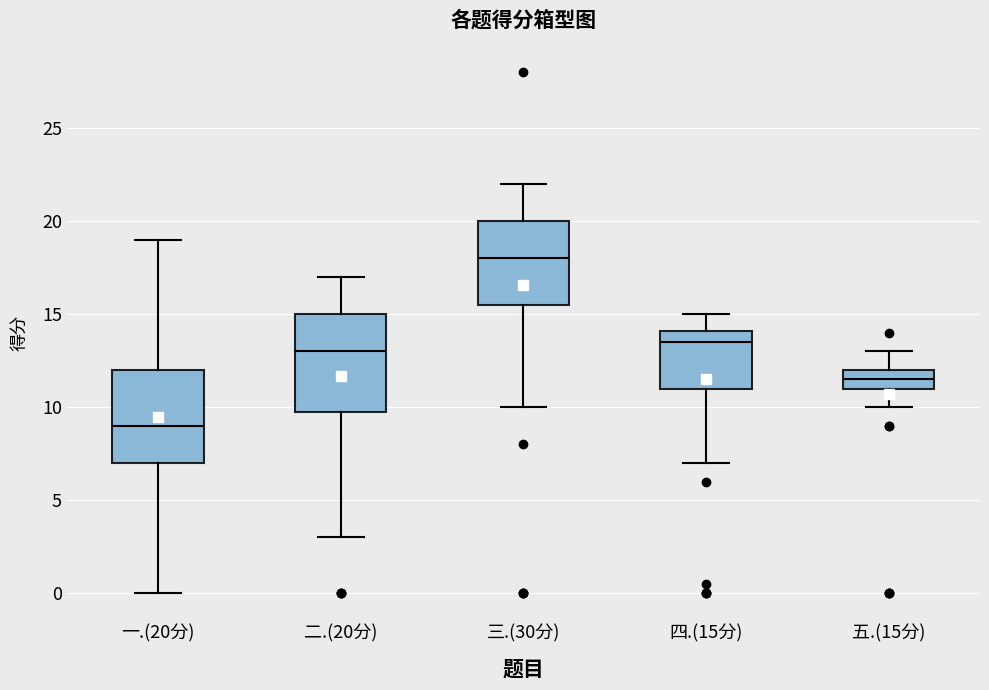

Reading left to right, transcribe this box plot: for each box, give where its median line is, the range the box spans, and where its two whiskers end, as read against the y-axis. The values are not printed on the chart, so give them approximately, as read against the axis.

一.(20分): median 9.0, box 7.0 to 12.0, whiskers 0.0 to 19.0
二.(20分): median 13.0, box 10.0 to 15.0, whiskers 3.0 to 17.0
三.(30分): median 18.0, box 15.5 to 20.0, whiskers 10.0 to 22.0
四.(15分): median 13.5, box 11.0 to 14.0, whiskers 7.0 to 15.0
五.(15分): median 11.5, box 11.0 to 12.0, whiskers 10.0 to 13.0